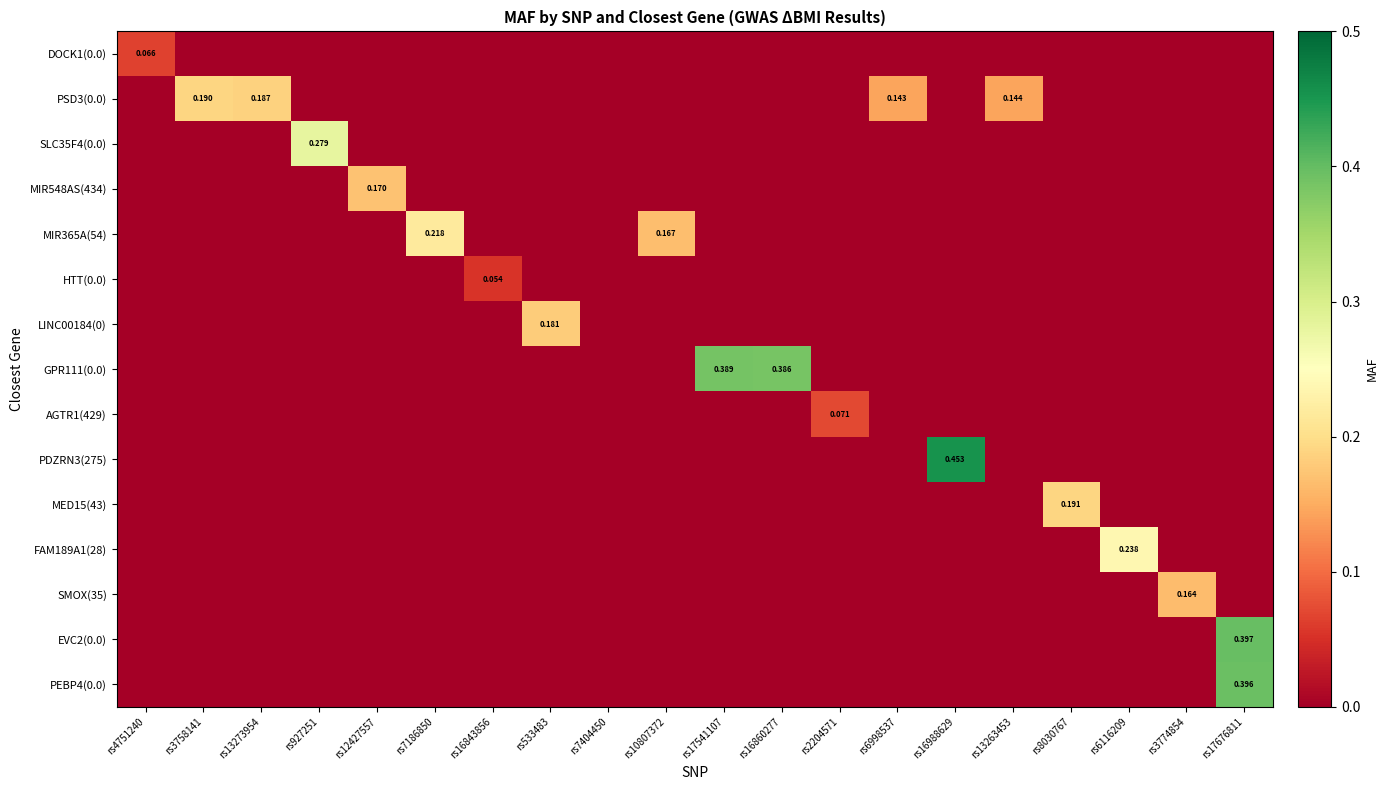

Where is PSD3(0.0) nearest to the value 0?

rs4751240